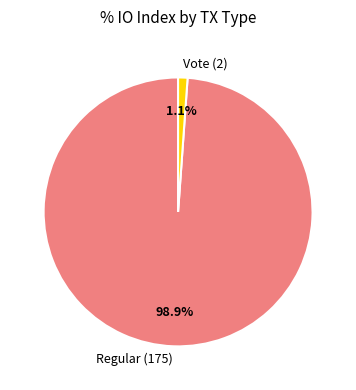

Between Vote (2) and Regular (175), which is larger?

Regular (175)